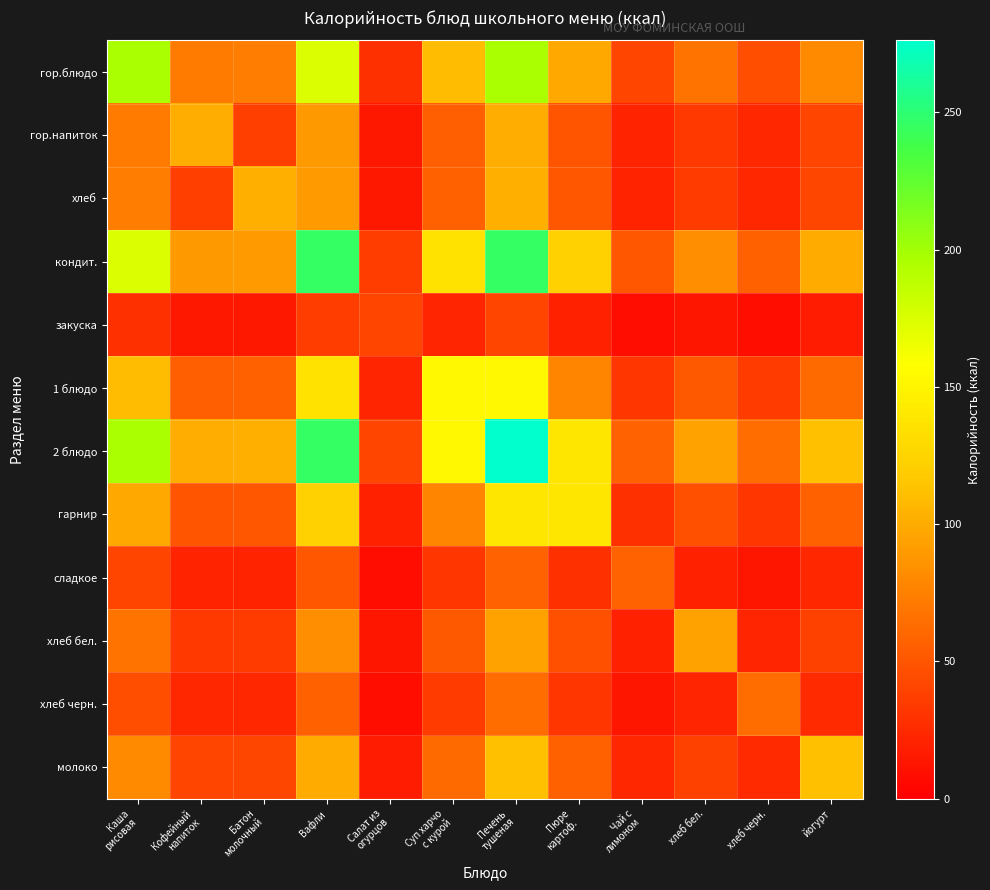

Rank the series at Печень тушеная from lowest to highest value.

закуска, сладкое, хлеб черн., хлеб бел., гор.напиток, хлеб, молоко, гарнир, 1 блюдо, гор.блюдо, кондит., 2 блюдо